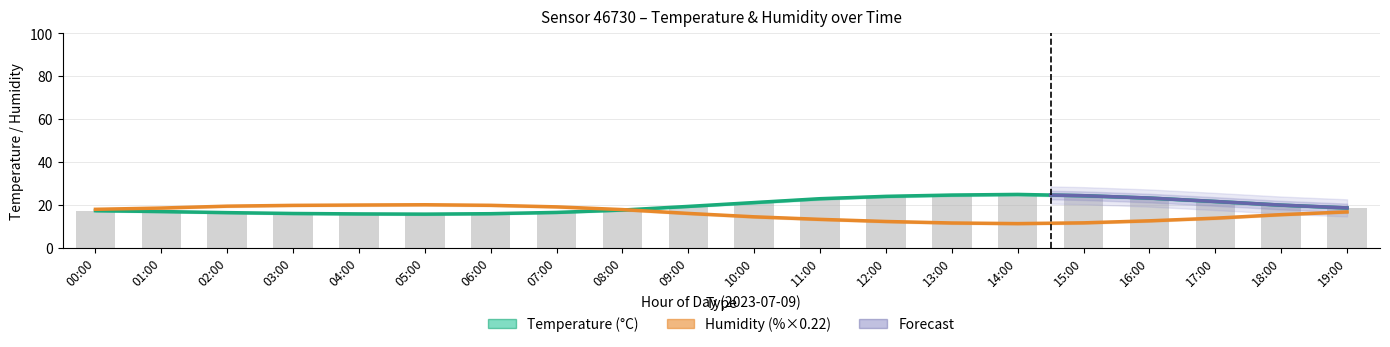

At which category is the sum across all series the highest?

14:00